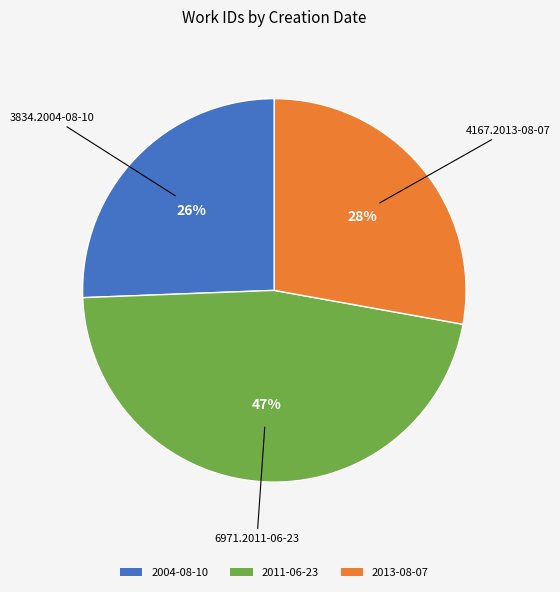

The 2013-08-07 slice represents 21% of the pie. True or false?

False